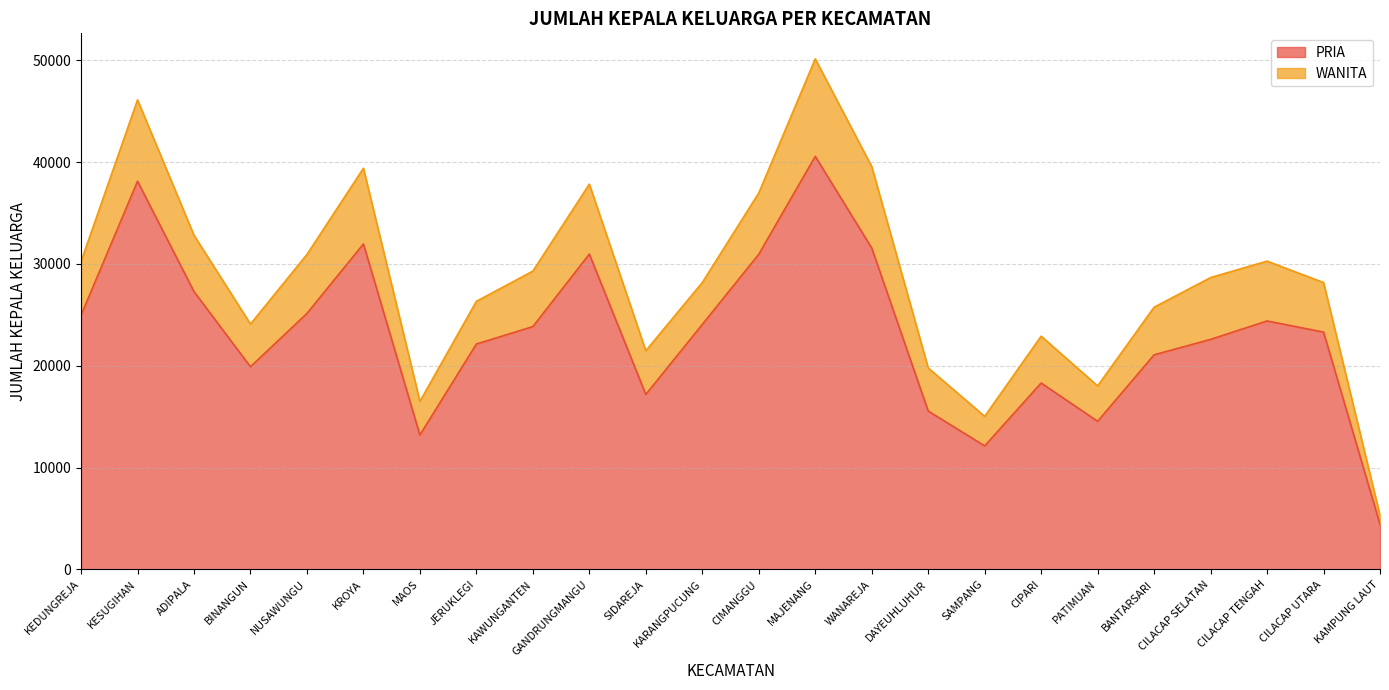

What is the ratio of the value at KROYA to the value at CILACAP SELATAN?

1.4